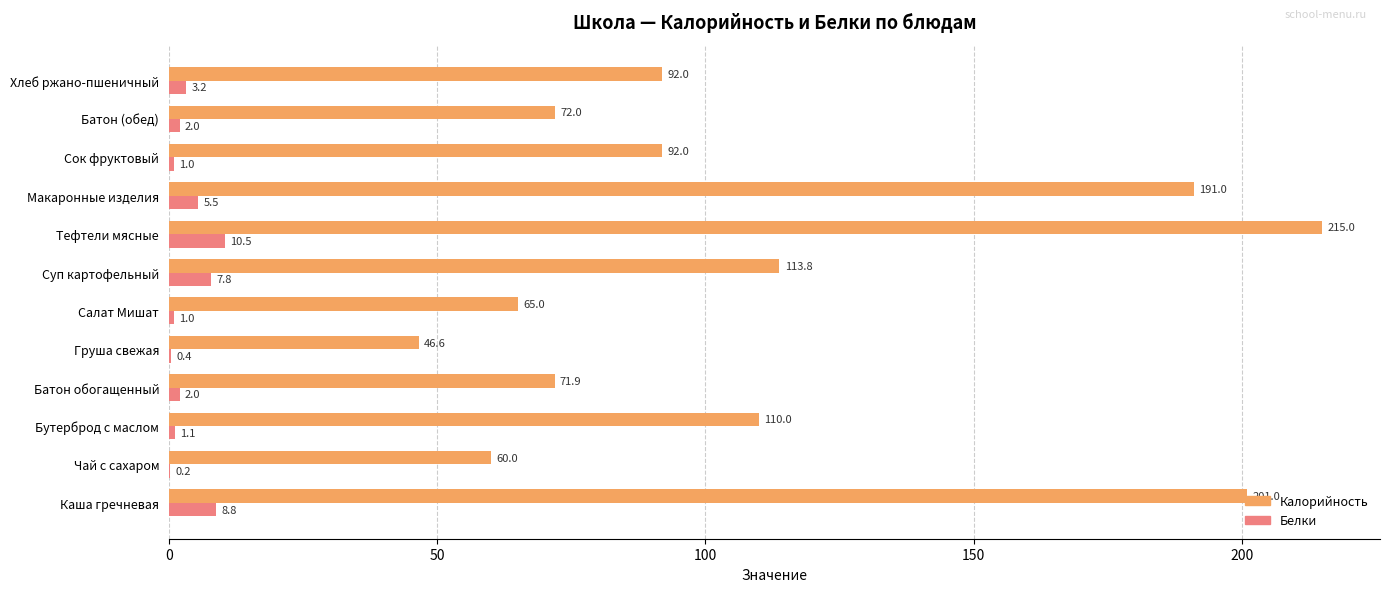

How many data points does each series have?

12